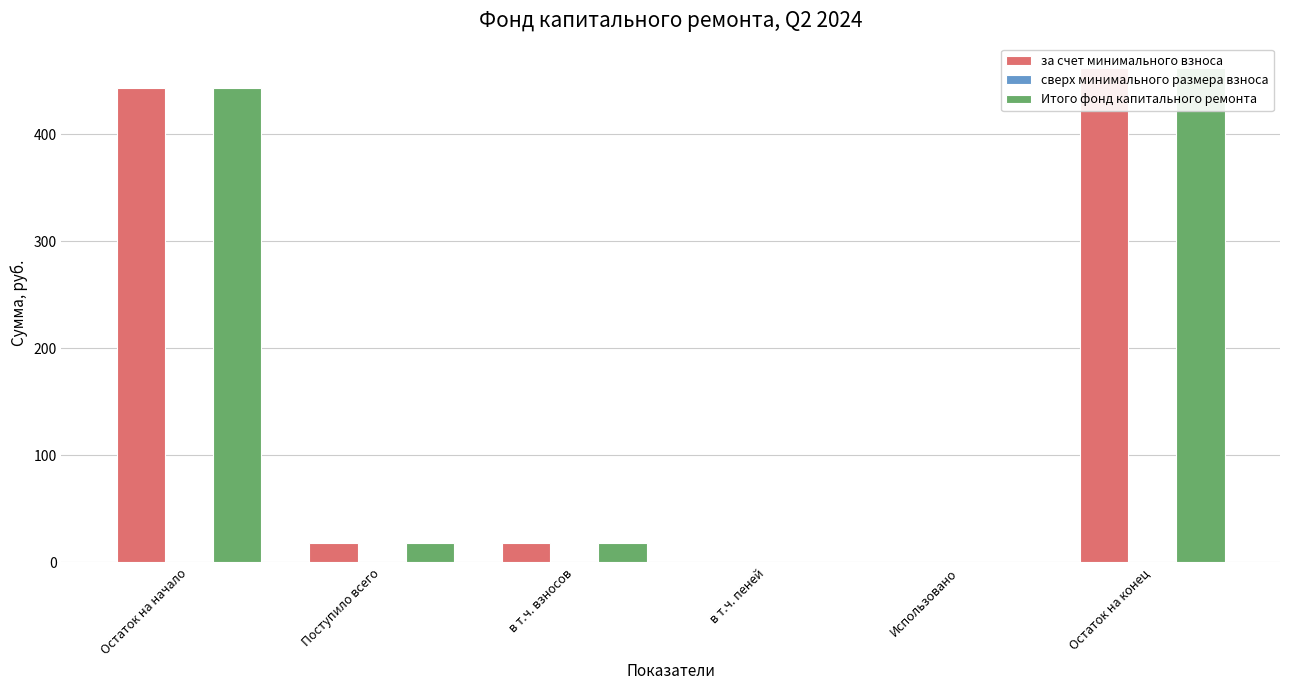

What is the sum of the Итого фонд капитального ремонта values at Использовано and в т.ч. взносов?

18.6